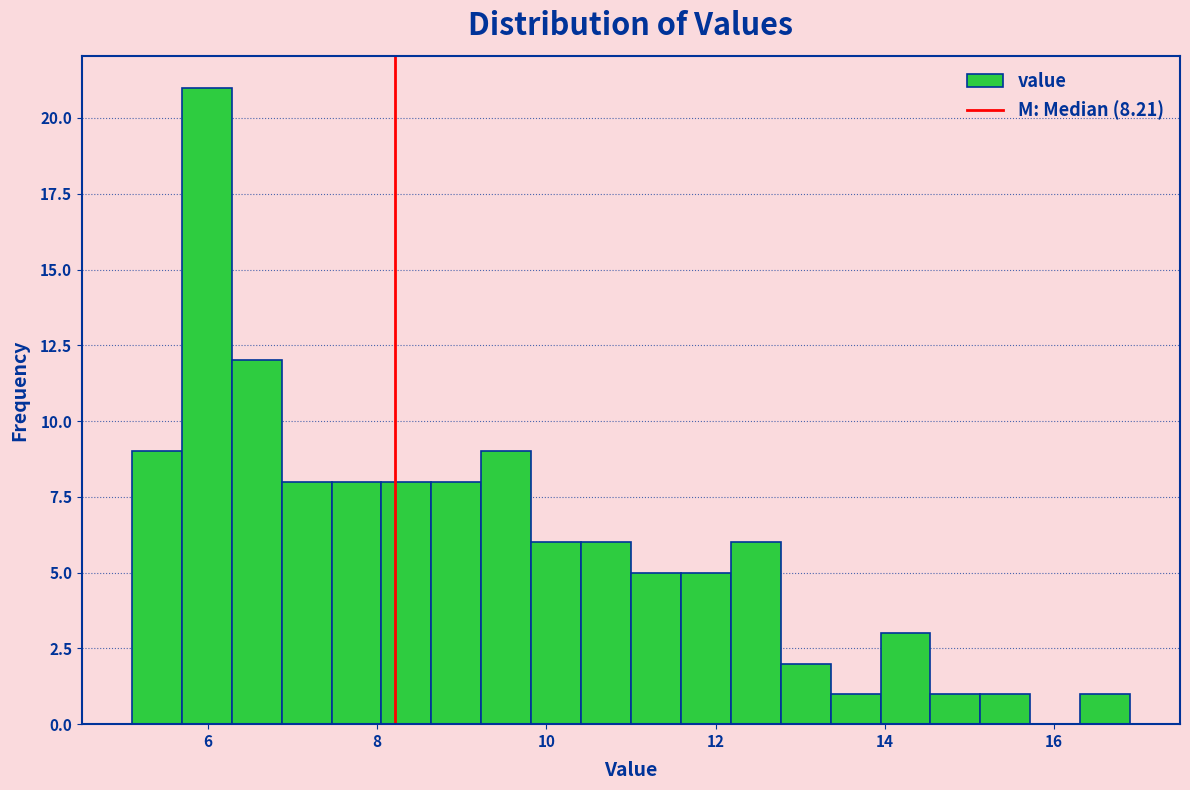

Read against the x-axis, roughly where is the centre of the tallest bar?

6.0